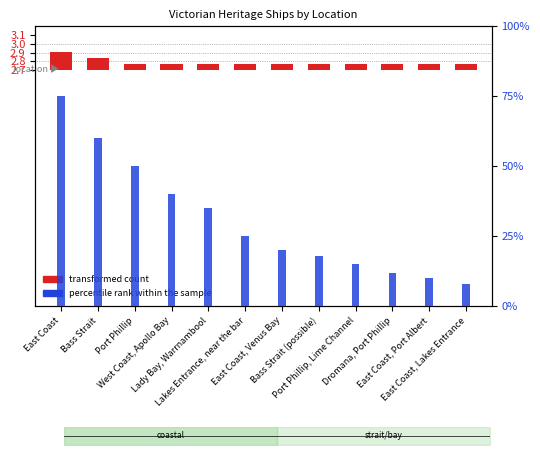

What is the label of the 10th bar from the right?

Port Phillip